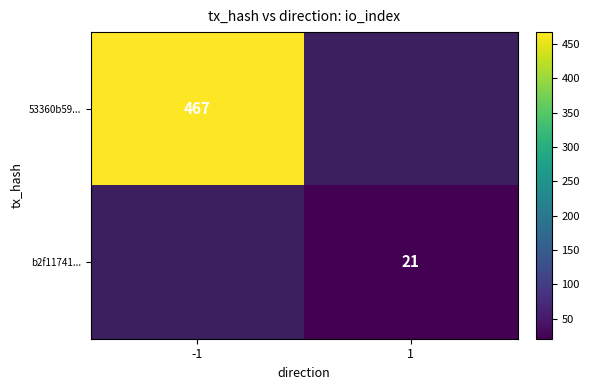

How many distinct data groups are displayed?

2